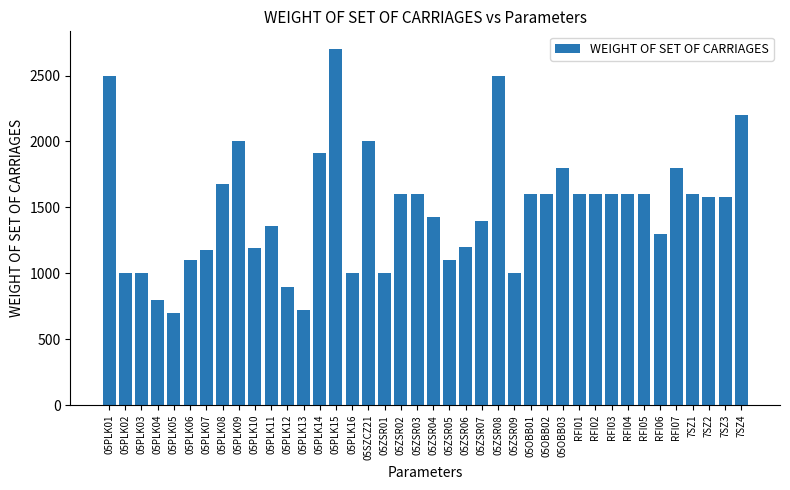

What is the difference between the maximum and minimum values?

2000